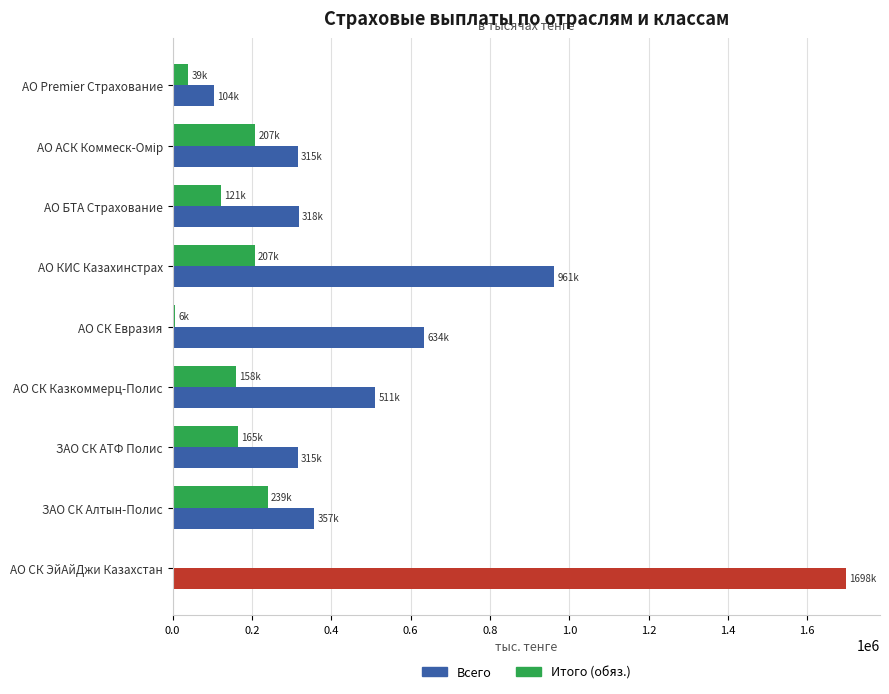

Which series has the largest total across all categories?

Всего